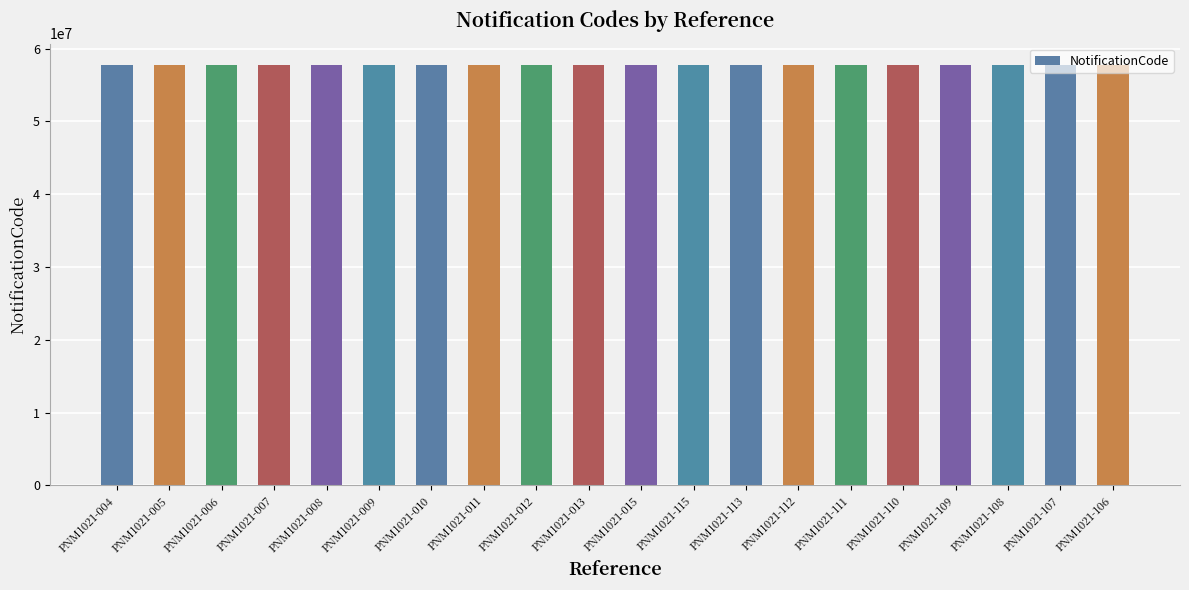

What is the smallest value displayed?

57816255